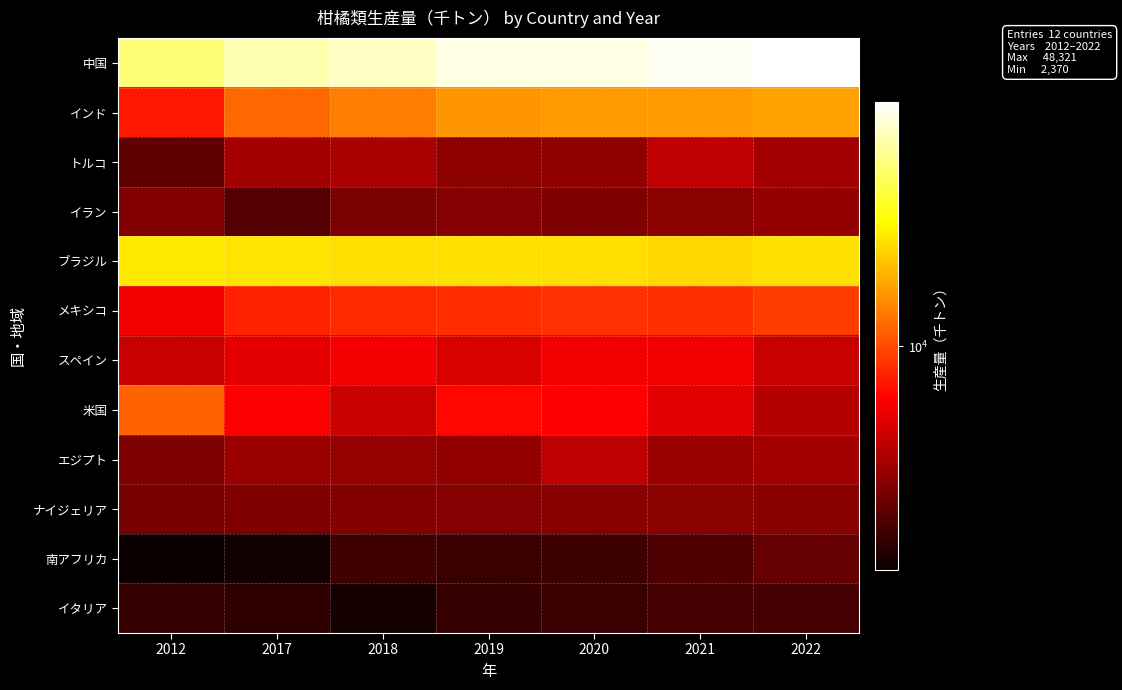

Which series has the widest spread of values?

中国